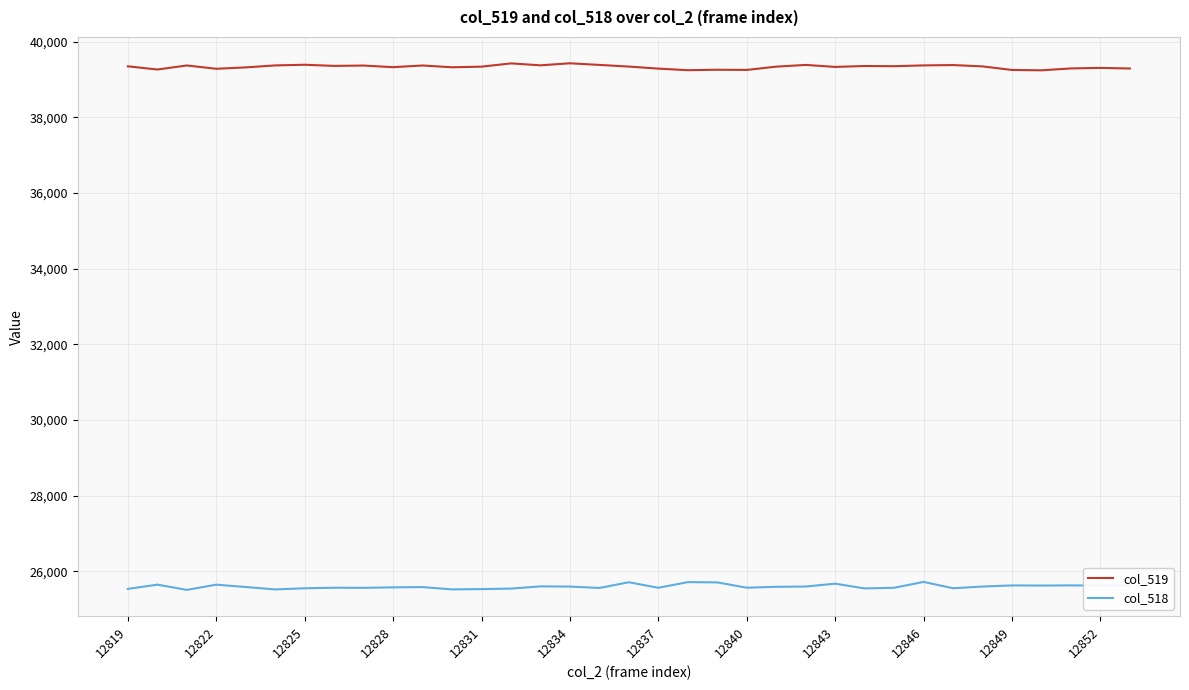

True or false: col_518 and col_519 intersect in this chart.

False